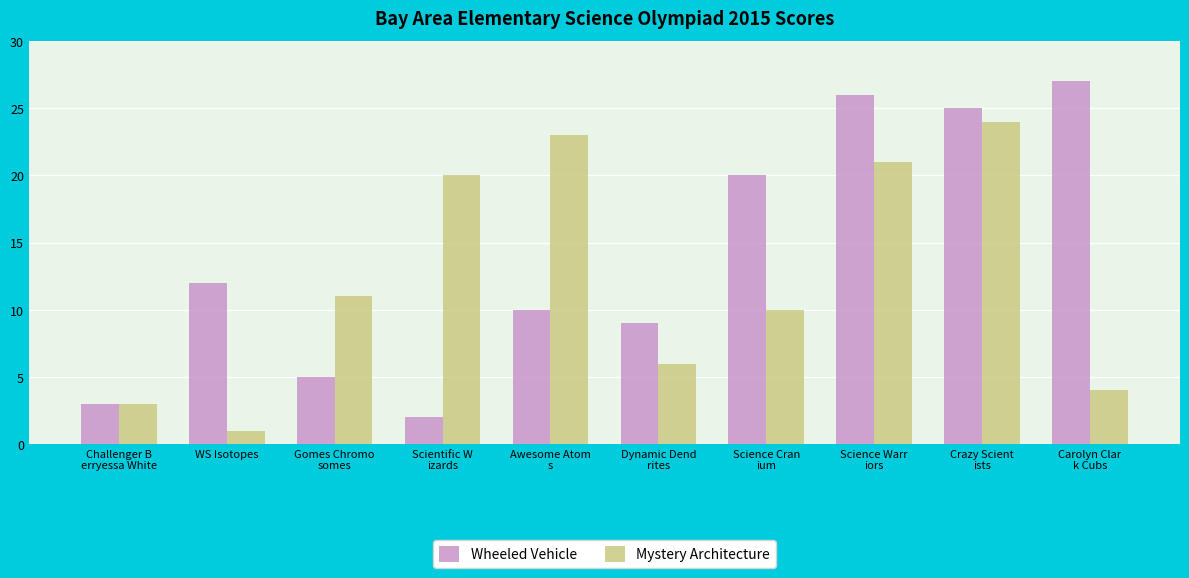

What is the average value of the Mystery Architecture series?

12